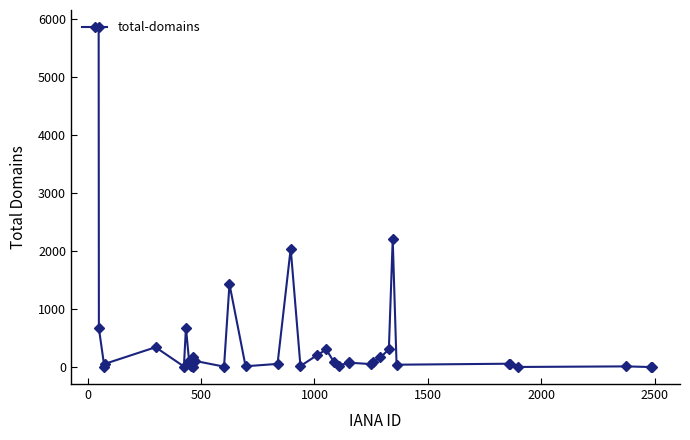

True or false: there are more than 0 points higher than both neighbors.

True